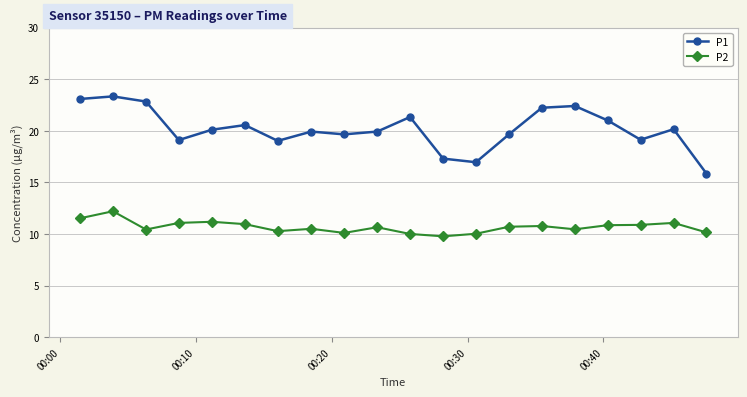

What is the greatest value displayed?

23.3